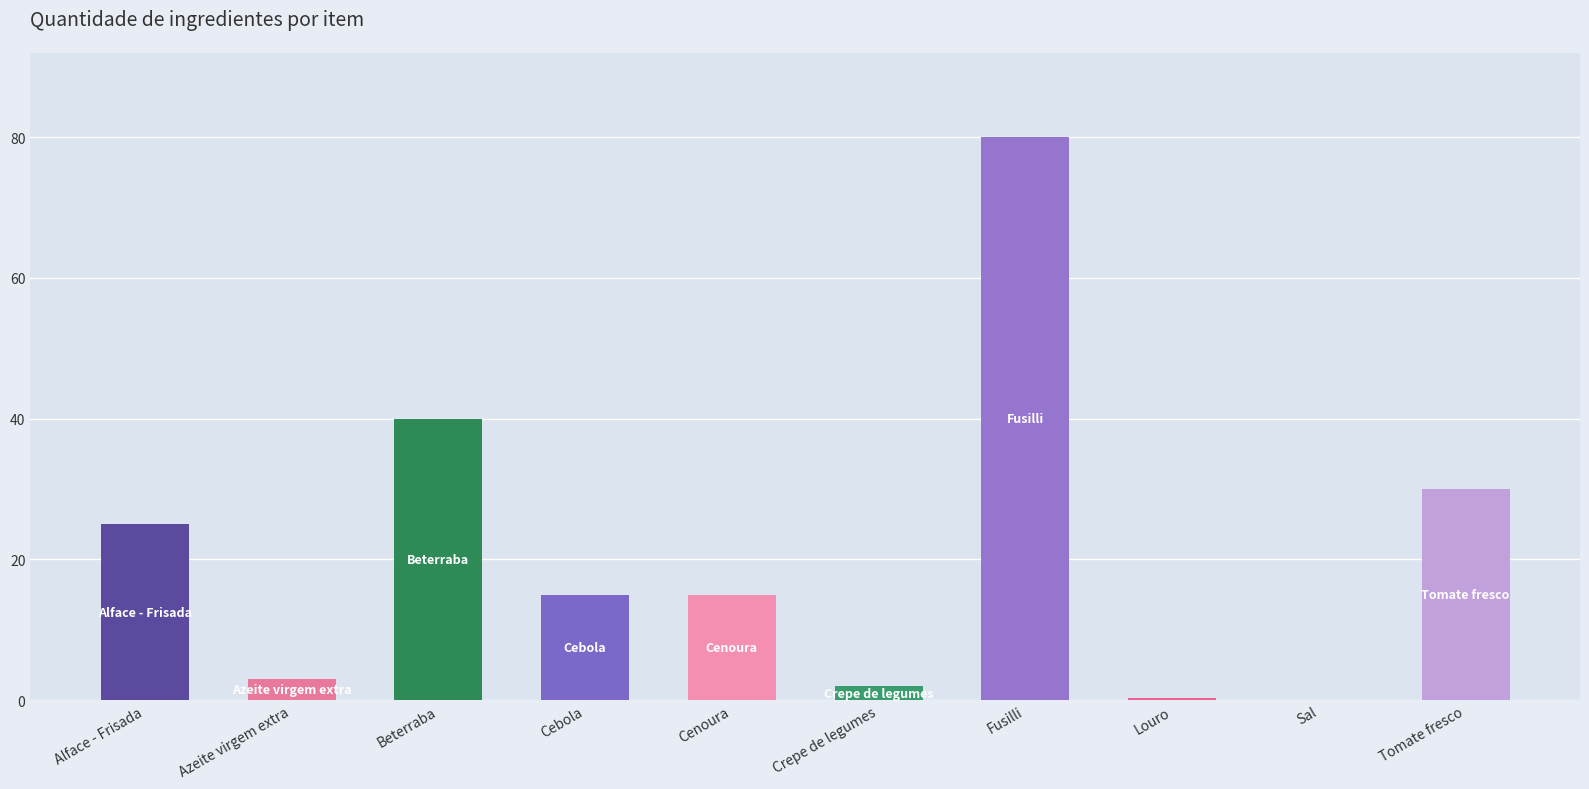

What is the maximum value shown in the chart?

80.0